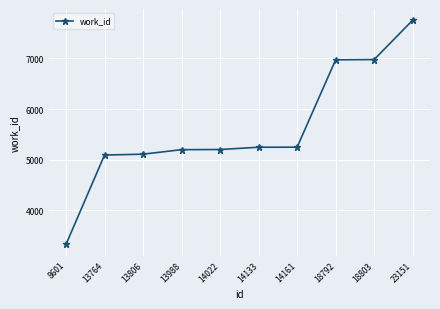

What is the difference between the second highest and minimum values?

3645